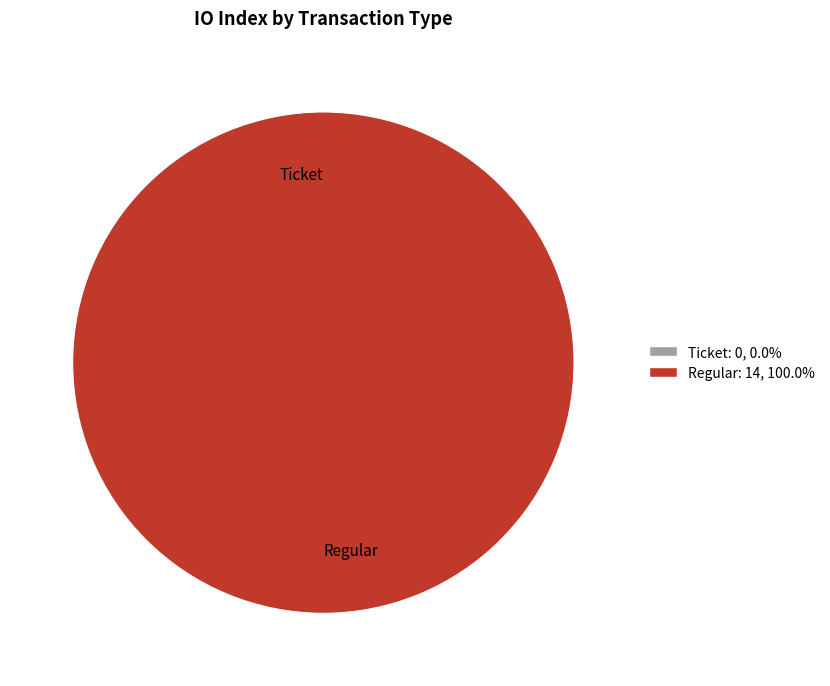

How many segments does this pie chart have?

2